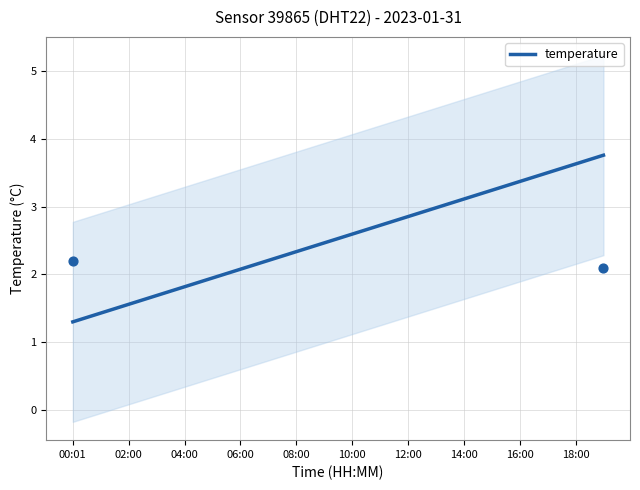

The value of temperature at 08:00 is 3.6. True or false?

False